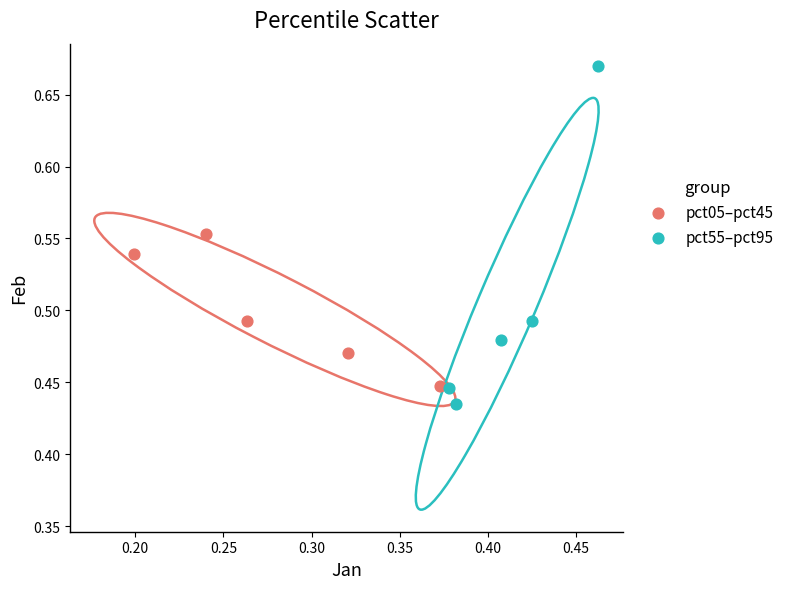

What are all the series names shown in the legend?

pct05–pct45, pct55–pct95